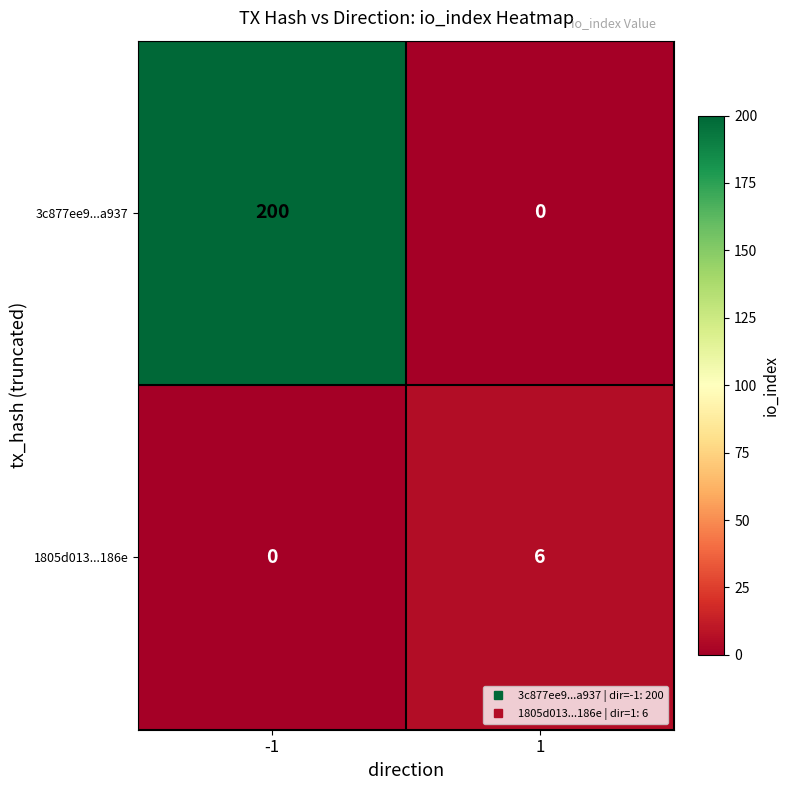

Reading left to right, extract all data points from this chart.

3c877ee9...a937: -1=200	1=0
1805d013...186e: -1=0	1=6